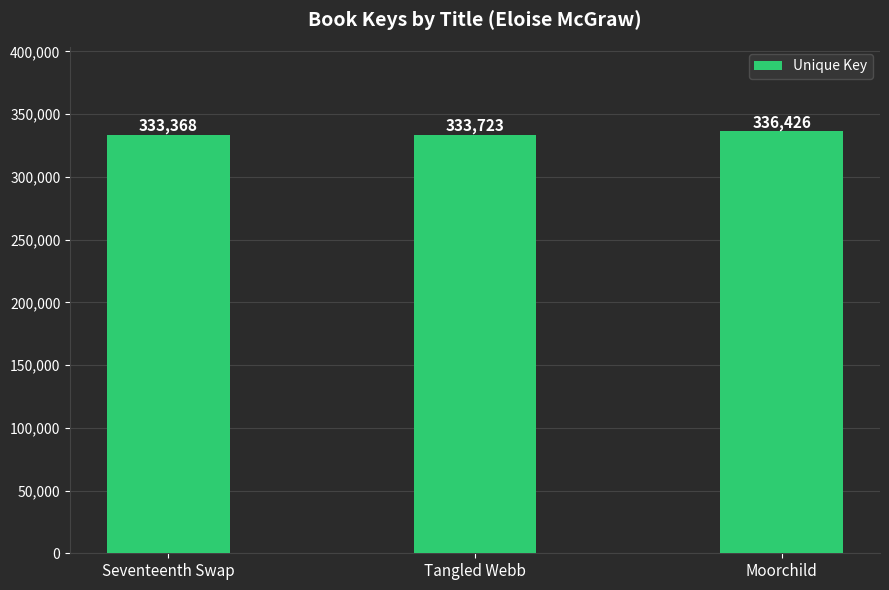

What position from the left is Moorchild?

3